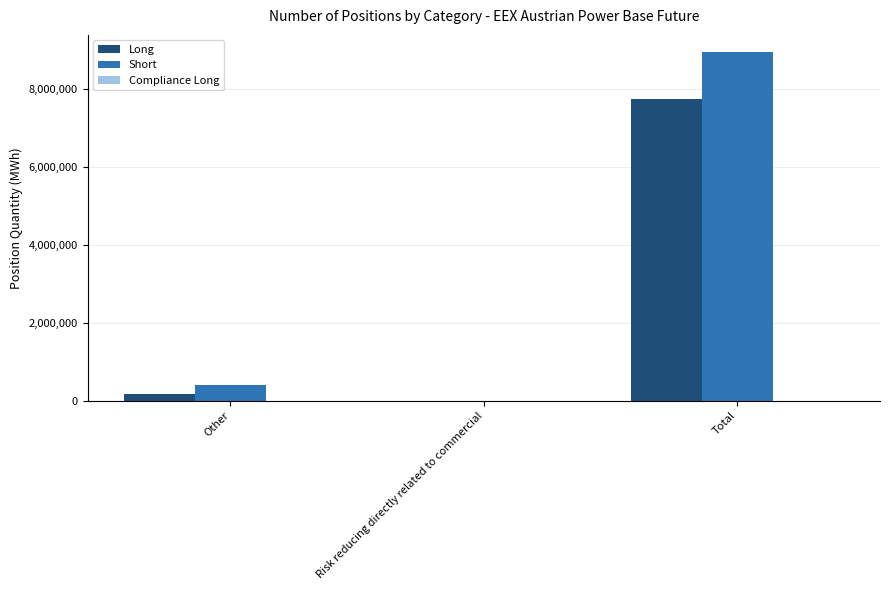

Are the bars grouped side by side (vs. stacked)?

Yes